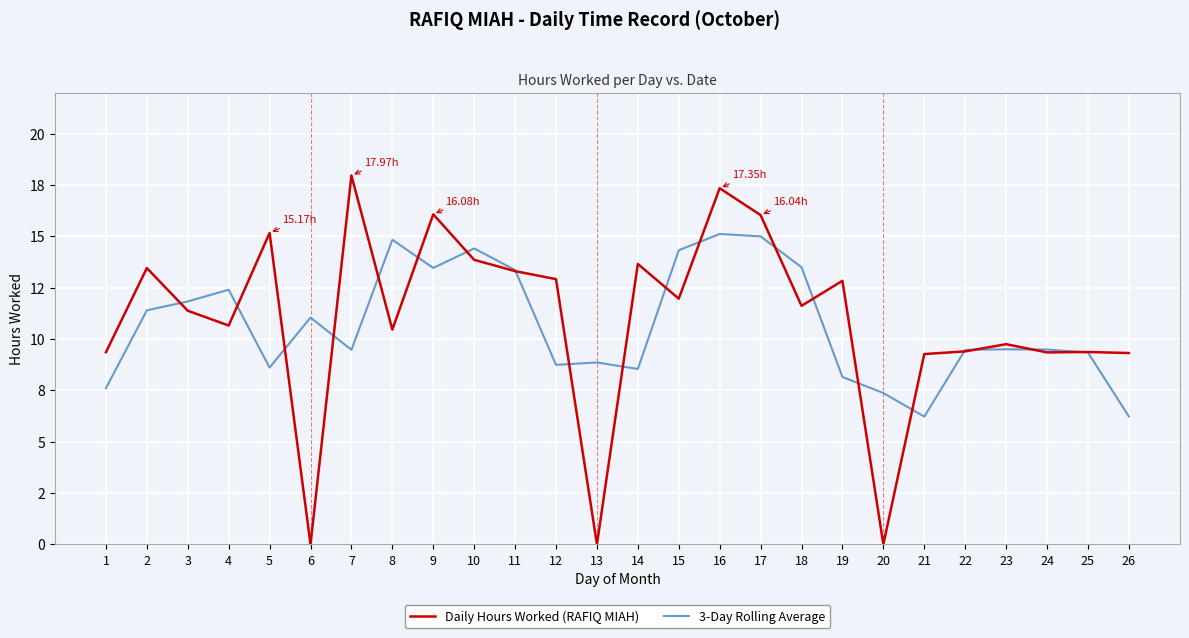

What are all the series names shown in the legend?

Daily Hours Worked (RAFIQ MIAH), 3-Day Rolling Average